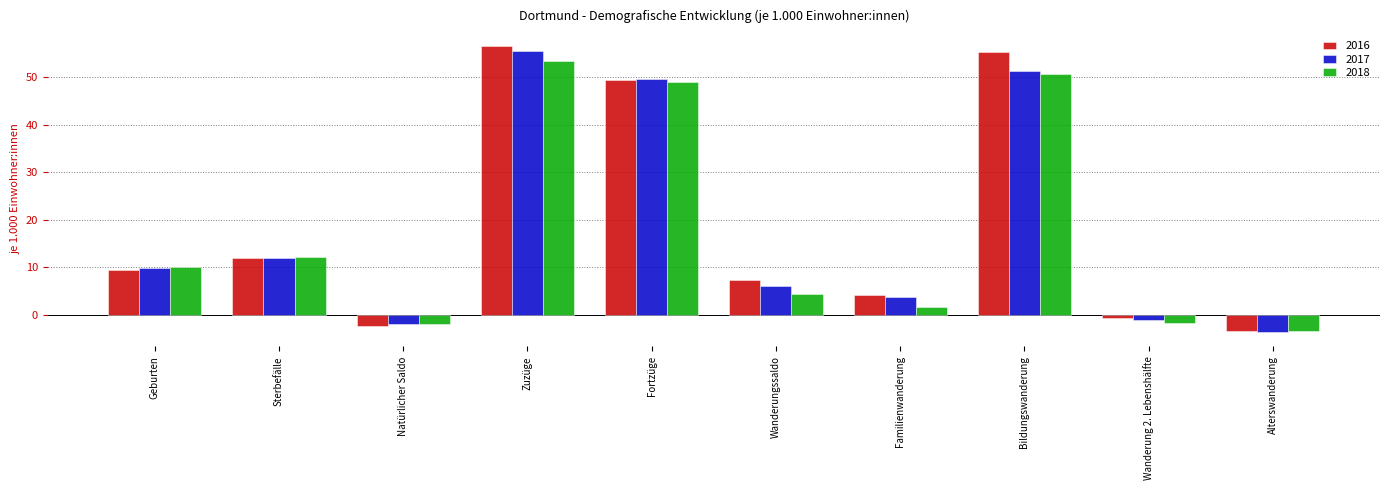

Where is 2018 nearest to the value 24?

Sterbefälle